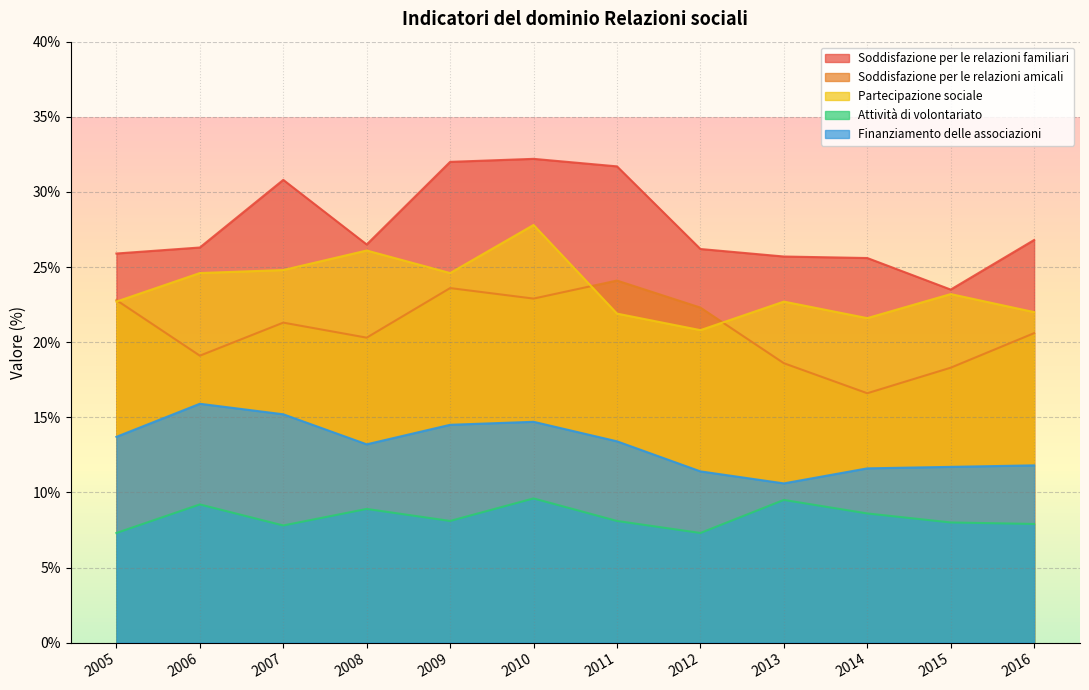

What is the approximate value of Soddisfazione per le relazioni amicali at 2008?

20.3